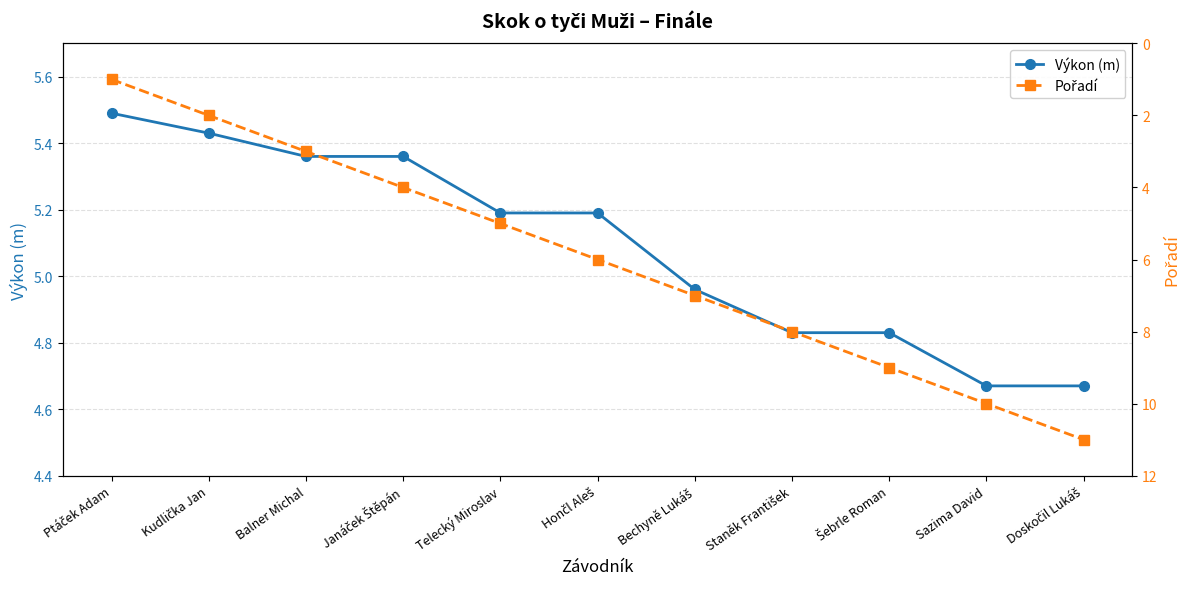

Which series has the widest spread of values?

Pořadí